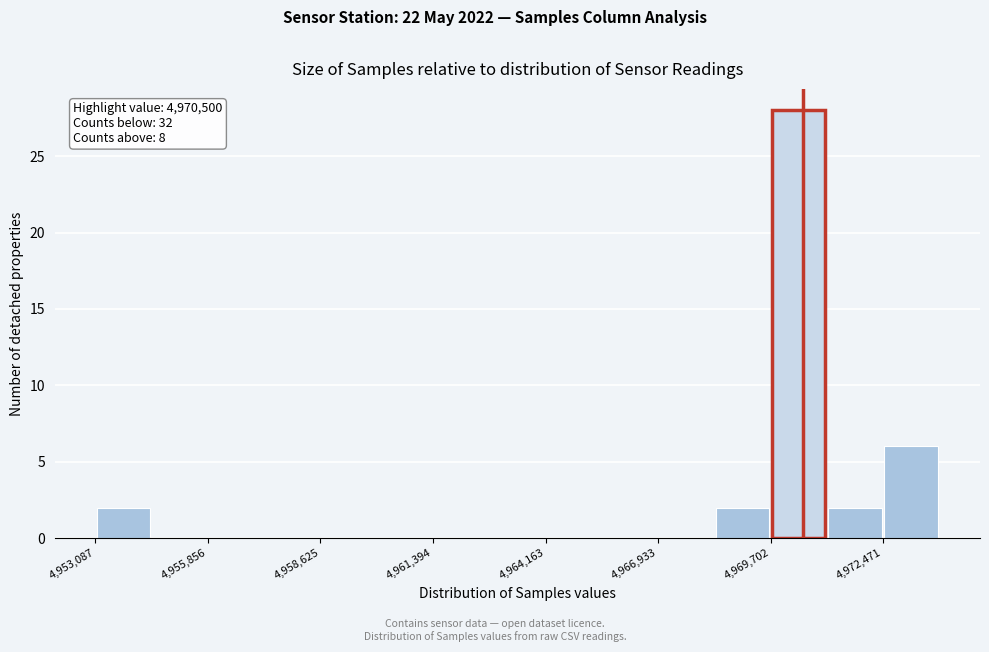

Around what value on the x-axis is the tallest bar? Give the approximate position of its centre, as read against the axis.

4970500